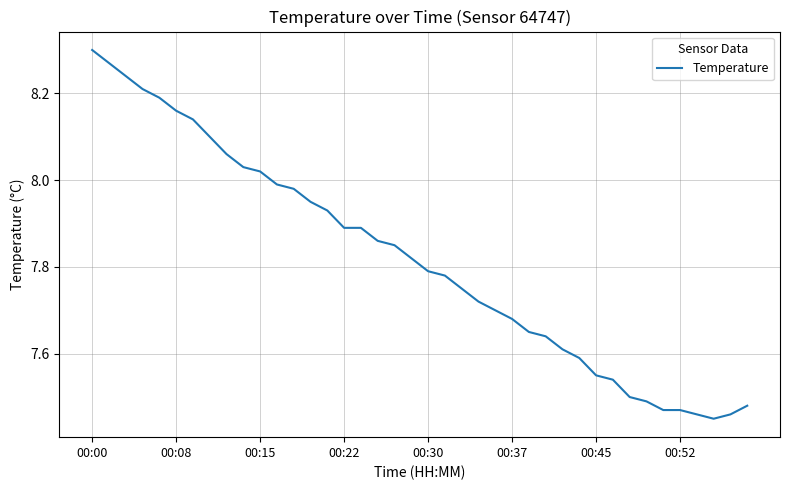

Which category has the highest value across all series?

00:00